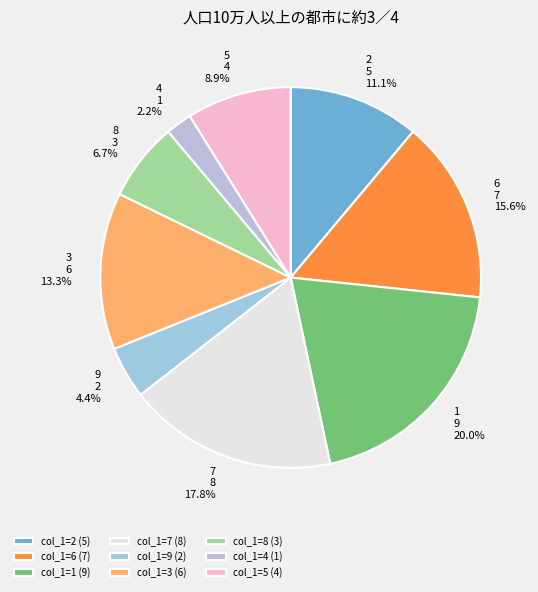

Which slice is the largest?

col_1=1 (9)